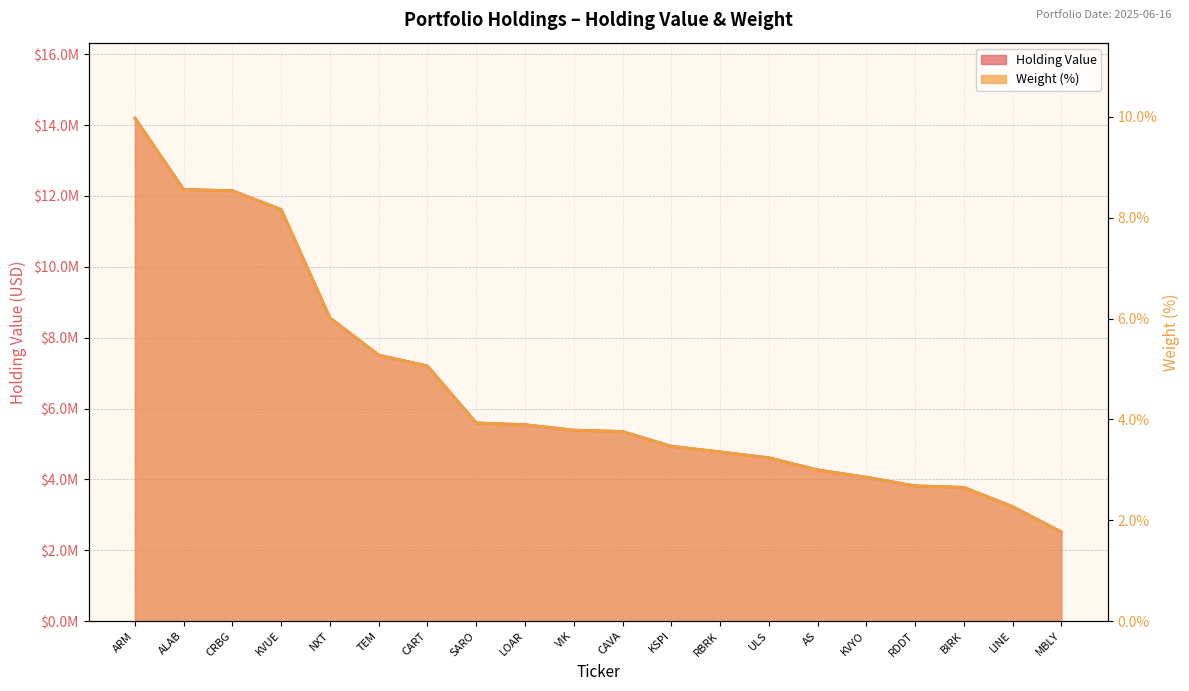

At how many categories does at least one series exceed 8913724?

4